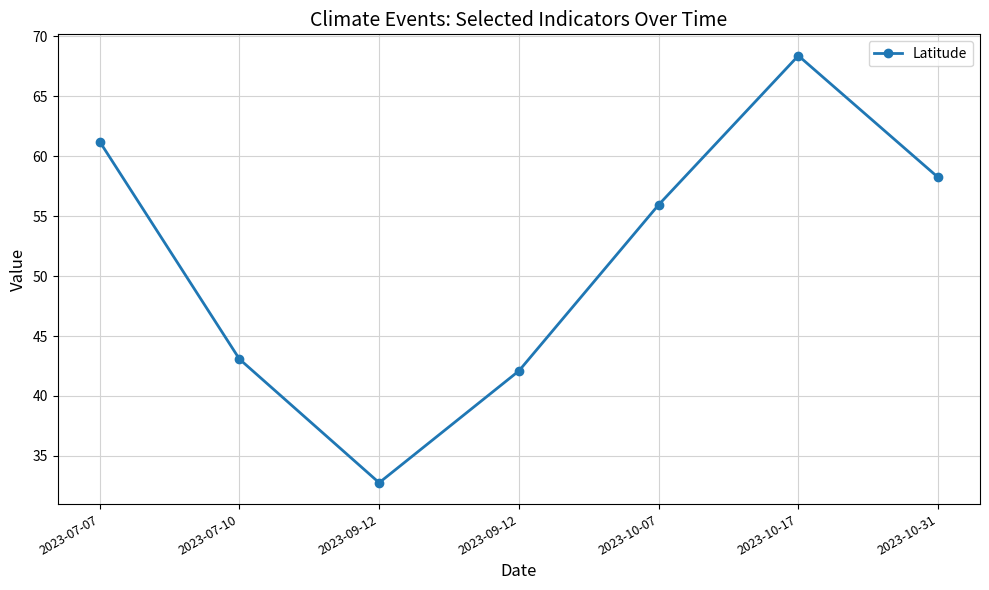

How many lines are shown in the chart?

1